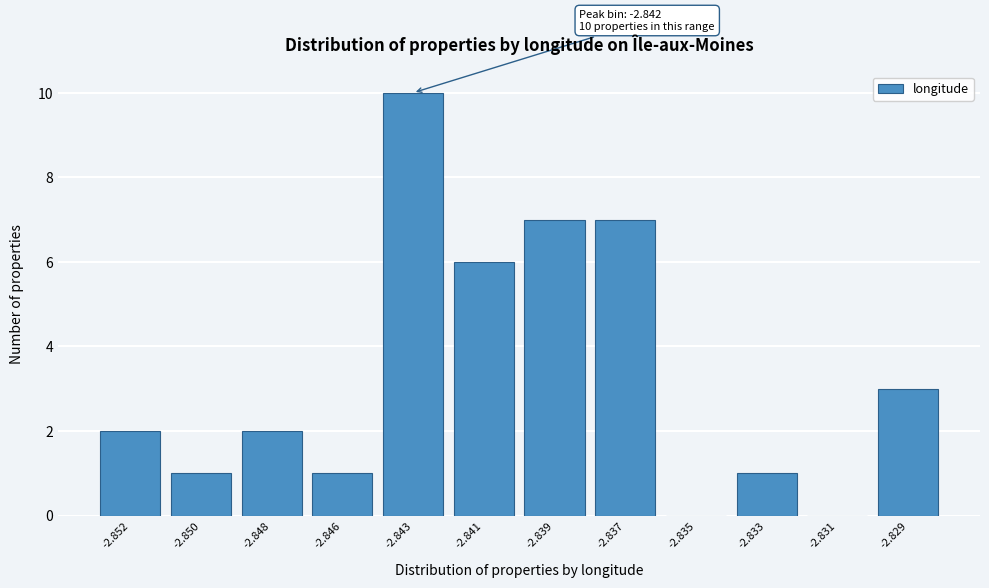

Reading left to right, transcribe all the data shown in this chart.

-2.852=2	-2.850=1	-2.848=2	-2.846=1	-2.843=10	-2.841=6	-2.839=7	-2.837=7	-2.835=0	-2.833=1	-2.831=0	-2.829=3